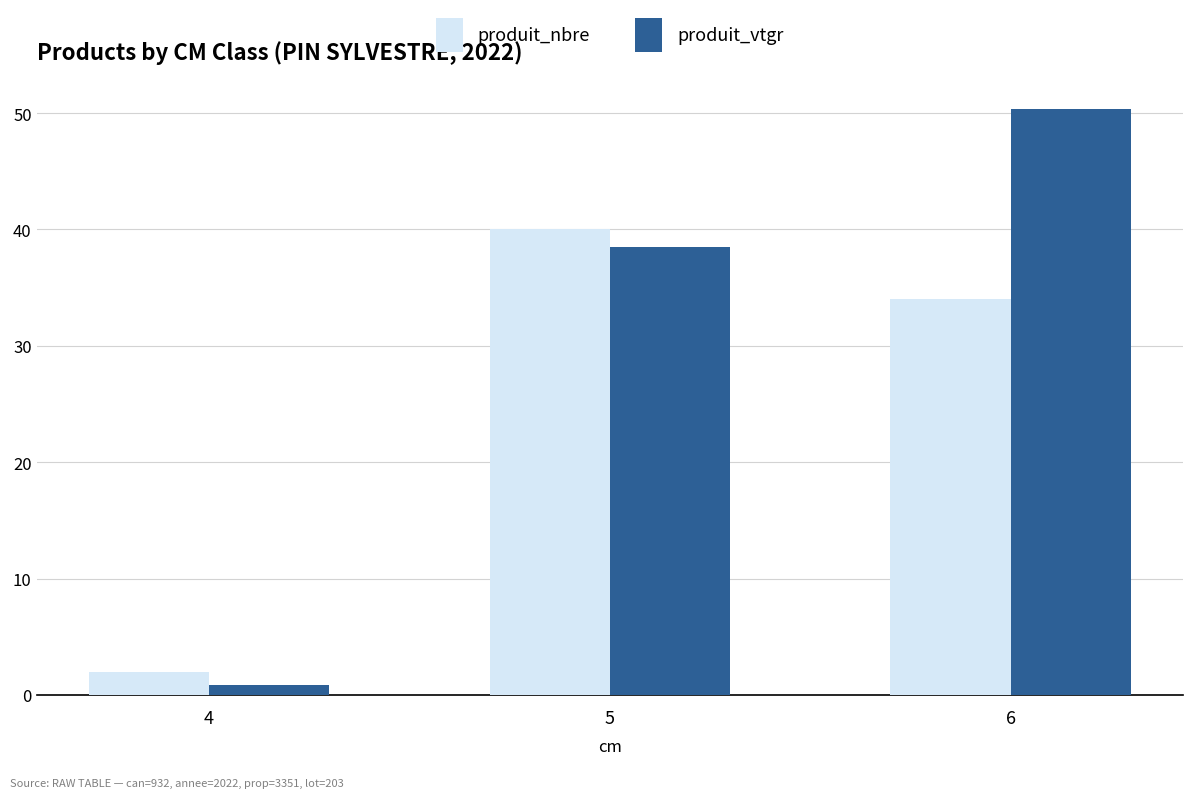

What is the difference between the produit_nbre values at 5 and 4?

38.0